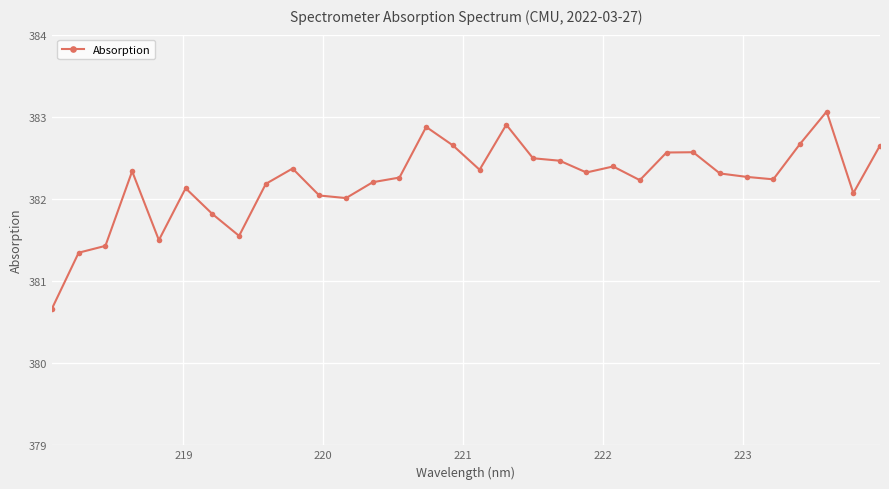

What is the minimum value shown in the chart?

380.7